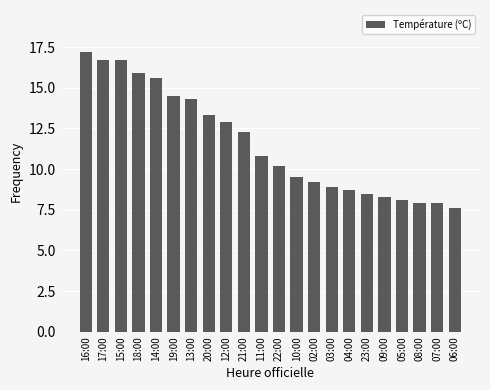

What is the difference between the maximum and minimum values?

9.6